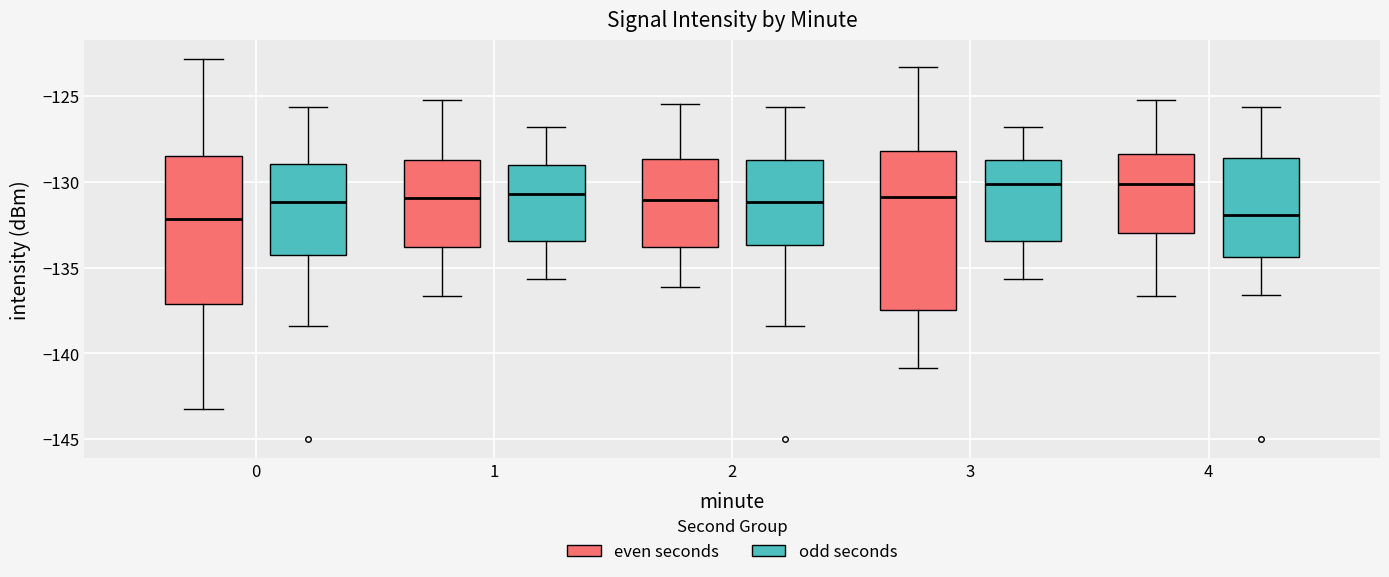

Reading left to right, read every box against the y-axis: the position of its median line, the range the box covers, and the ends of its whiskers. The values are not printed on the chart, so give them approximately, as read against the axis.

0 (even seconds): median -132.0, box -137.0 to -128.5, whiskers -143.5 to -123.0
0 (odd seconds): median -131.0, box -134.5 to -129.0, whiskers -138.5 to -125.5
1 (even seconds): median -131.0, box -134.0 to -128.5, whiskers -136.5 to -125.0
1 (odd seconds): median -130.5, box -133.5 to -129.0, whiskers -135.5 to -127.0
2 (even seconds): median -131.0, box -134.0 to -128.5, whiskers -136.0 to -125.5
2 (odd seconds): median -131.0, box -133.5 to -128.5, whiskers -138.5 to -125.5
3 (even seconds): median -131.0, box -137.5 to -128.0, whiskers -141.0 to -123.5
3 (odd seconds): median -130.0, box -133.5 to -128.5, whiskers -135.5 to -127.0
4 (even seconds): median -130.0, box -133.0 to -128.5, whiskers -136.5 to -125.0
4 (odd seconds): median -132.0, box -134.5 to -128.5, whiskers -136.5 to -125.5